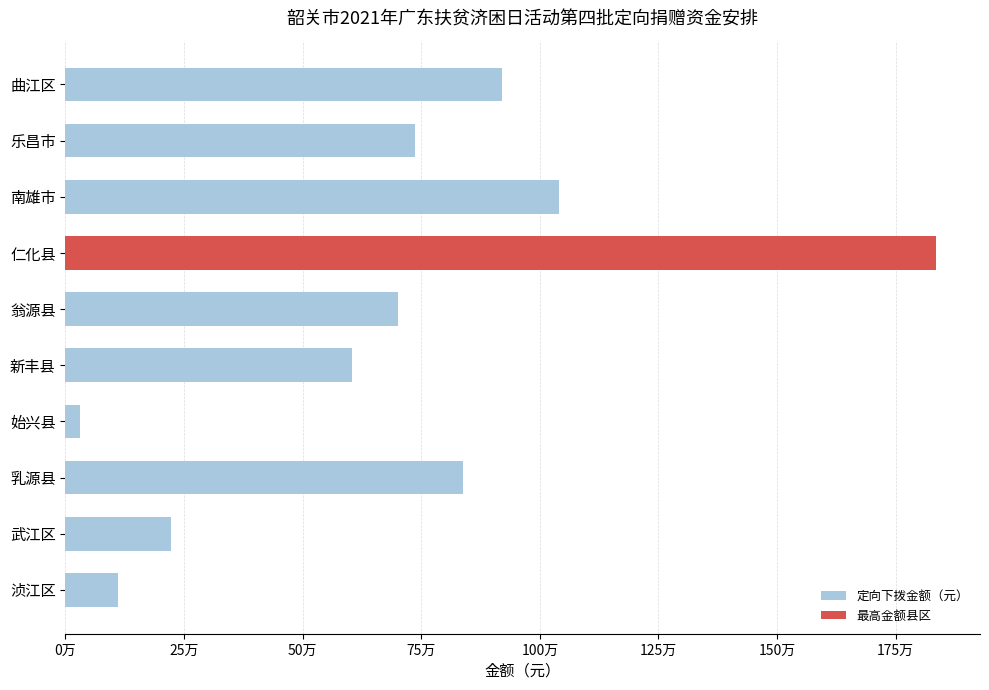

Are the bars grouped side by side (vs. stacked)?

No